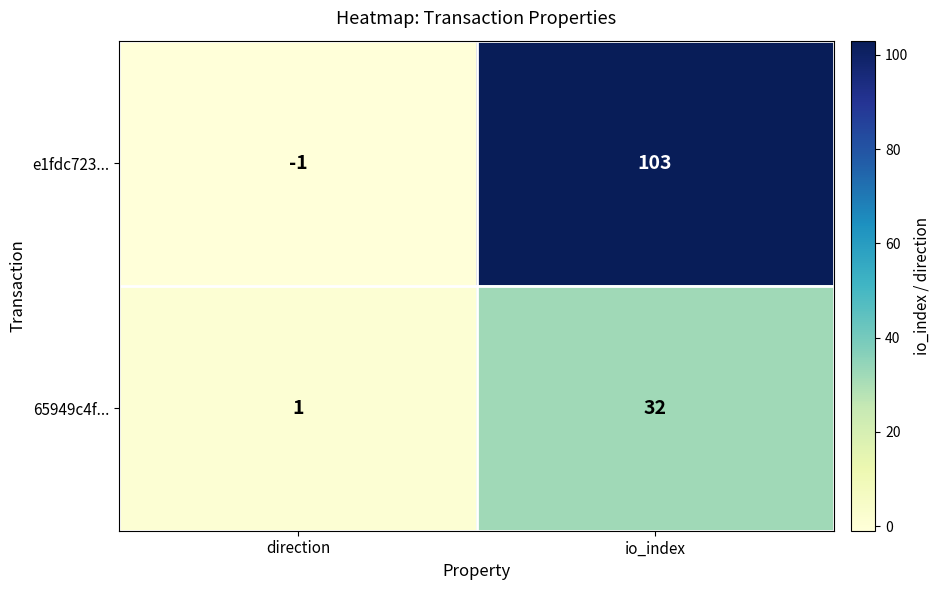

What is the sum of all e1fdc723... values?

102